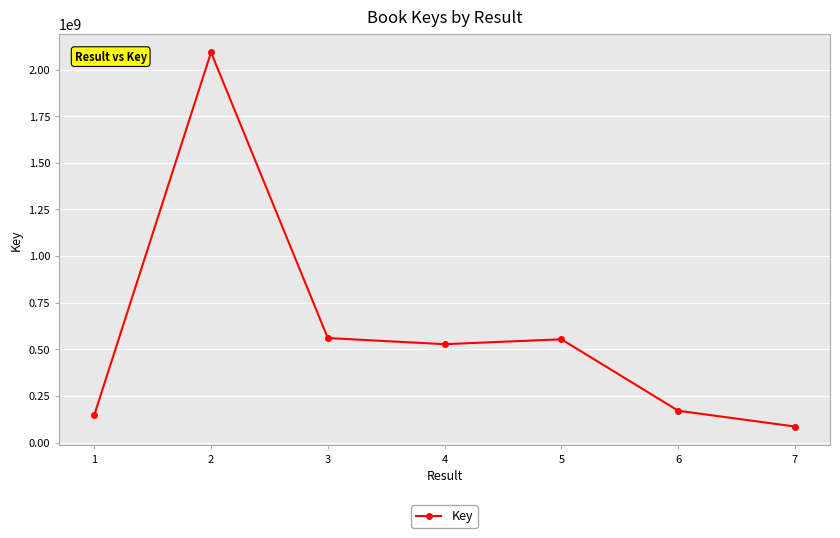

Is it true that the value at 1 is 147309271?

True